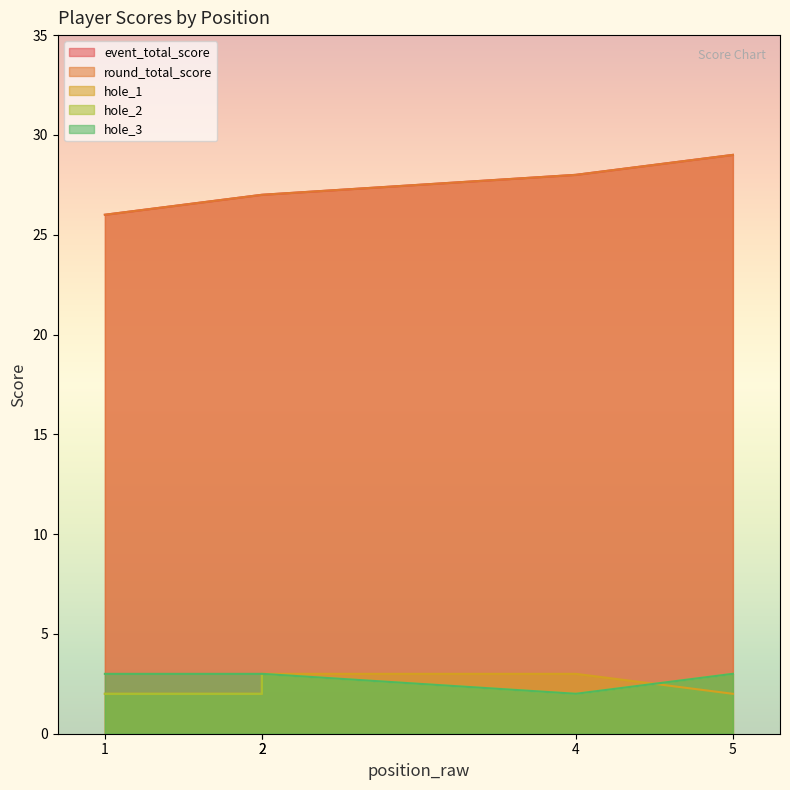

True or false: hole_3 and hole_2 cross at least once.

False